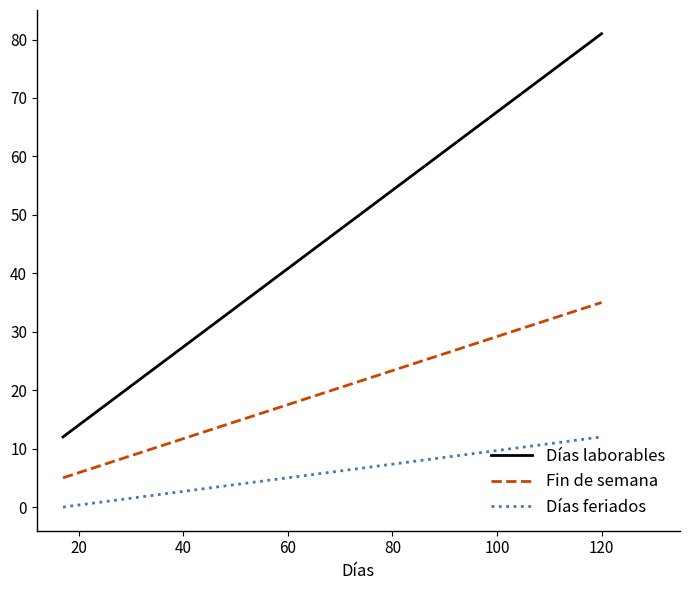

Which series changed the most between 0 and 20?

Días laborables